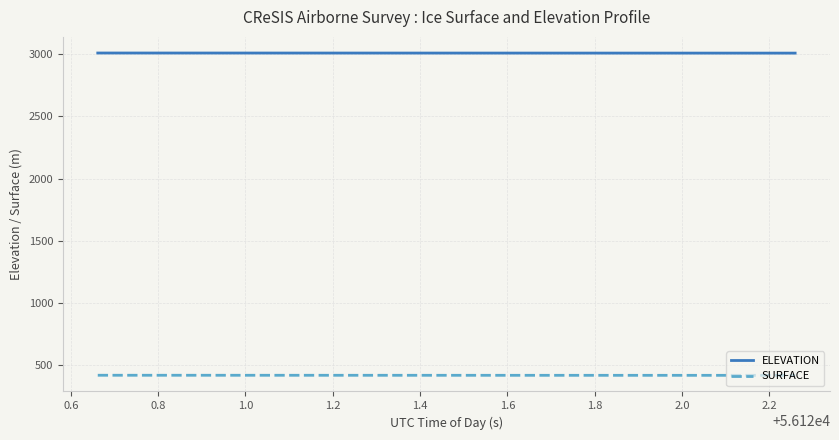

What is the maximum value shown in the chart?

3007.9